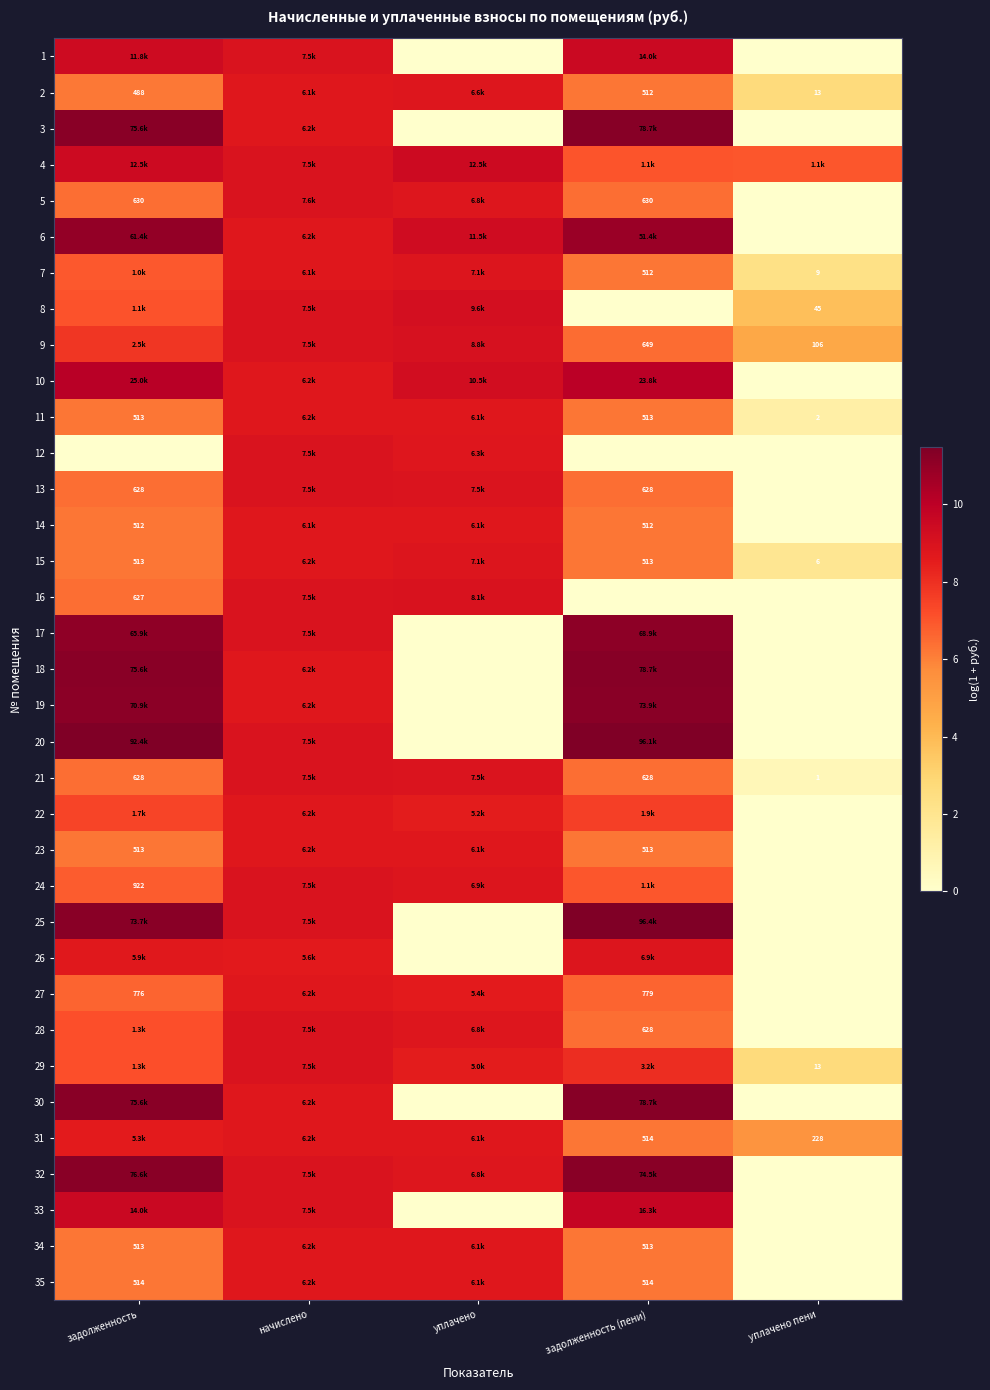

Count the number of data series in this chart.

35